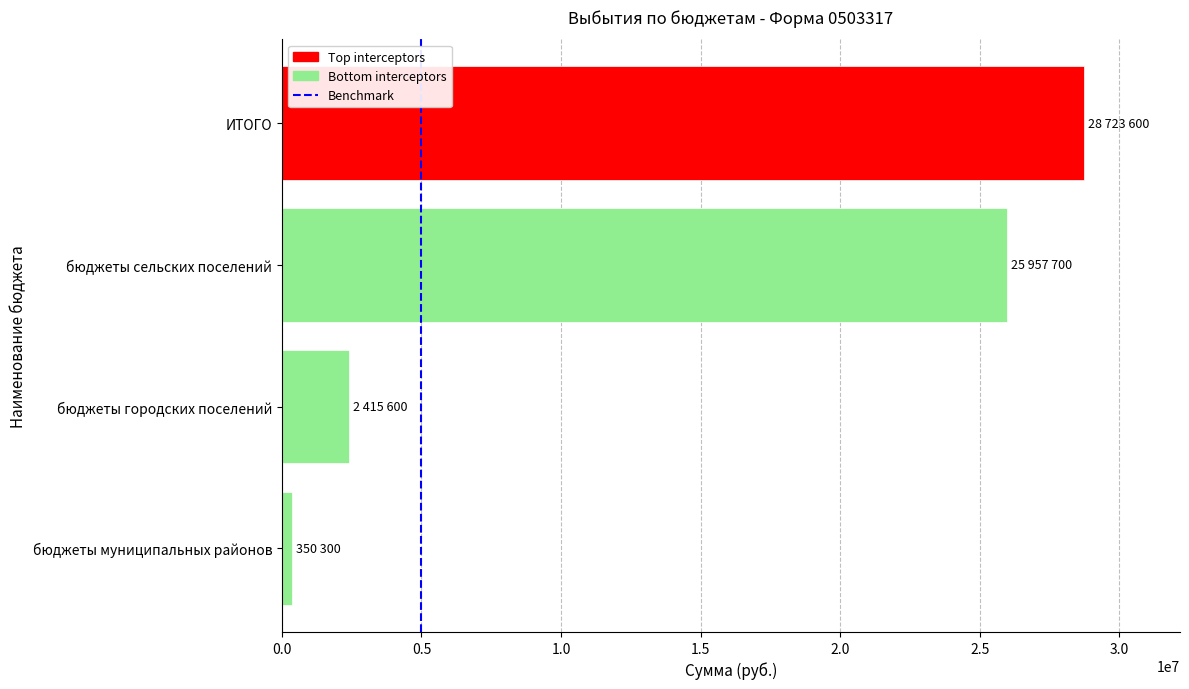

How many bars are there in total?

4